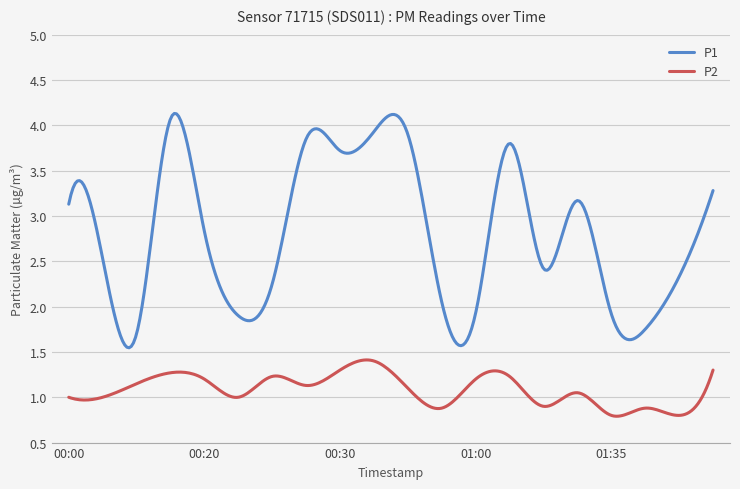

In P1, how many points are higher than both neighbors (excluding endpoints)?

6